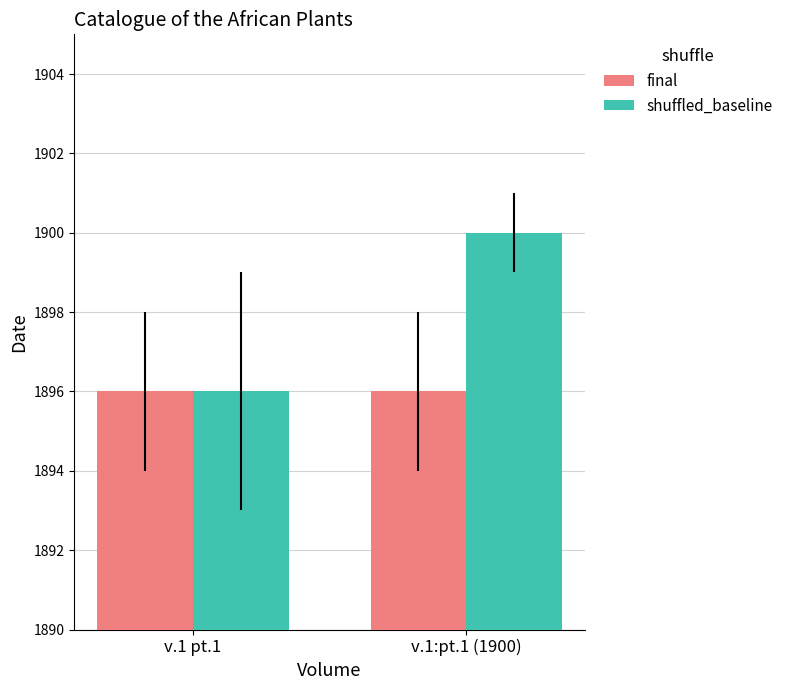

What position from the left is v.1:pt.1 (1900)?

2